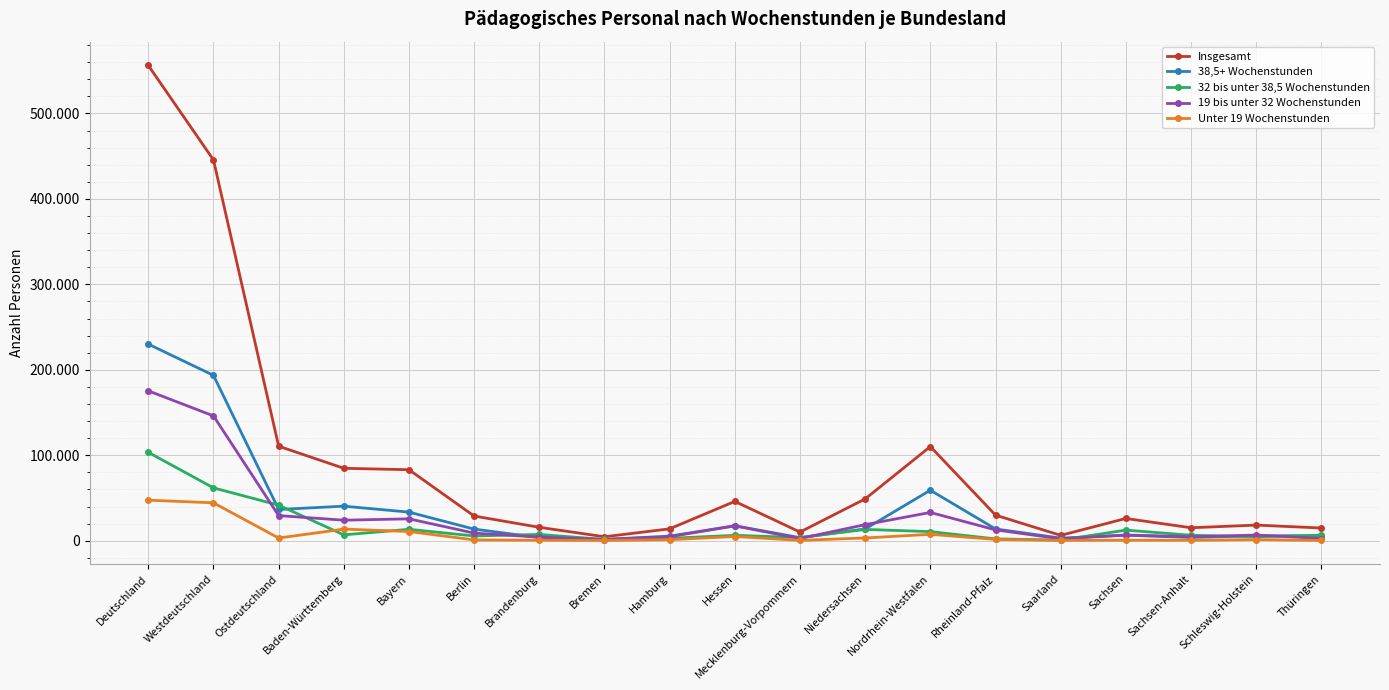

What are all the series names shown in the legend?

Insgesamt, 38,5+ Wochenstunden, 32 bis unter 38,5 Wochenstunden, 19 bis unter 32 Wochenstunden, Unter 19 Wochenstunden